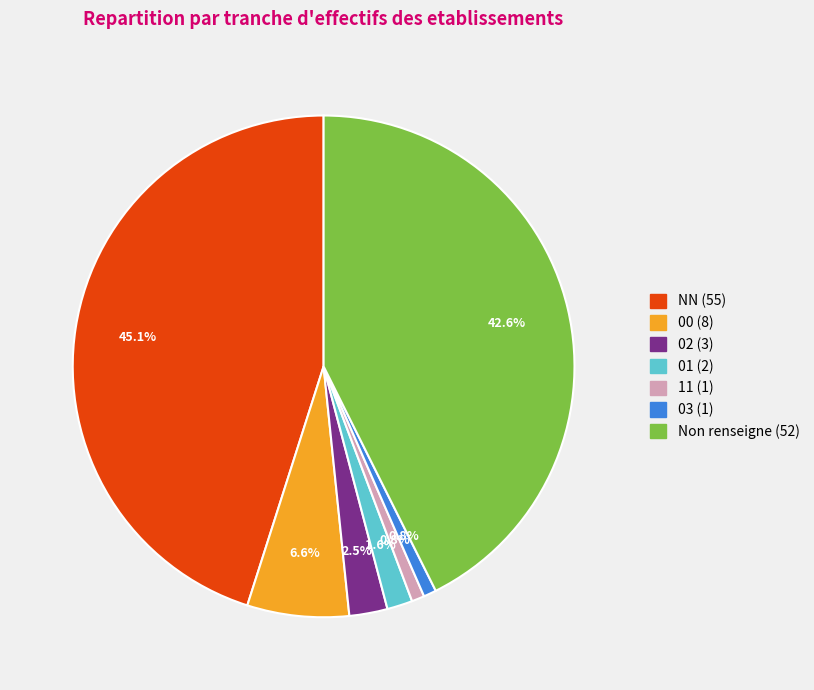

Does any single category account for the majority?

No